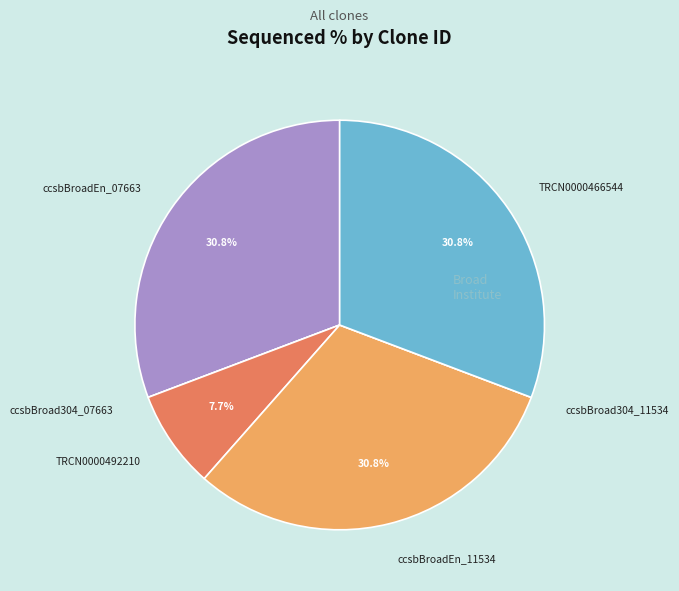

Is there a majority slice in this chart?

No